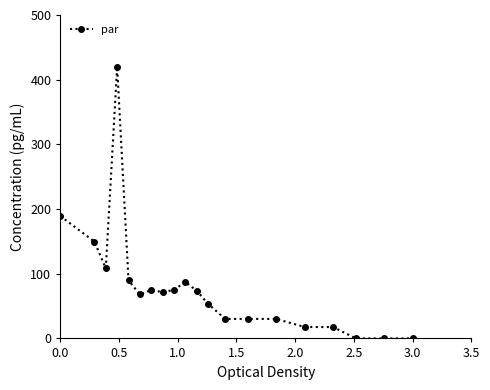

What is the maximum value shown in the chart?

420.0